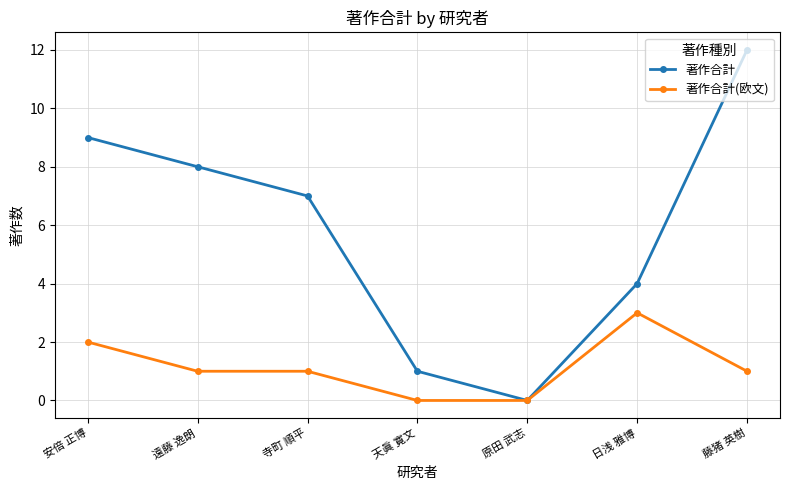

List the series in order of their peak value, lowest first.

著作合計(欧文), 著作合計